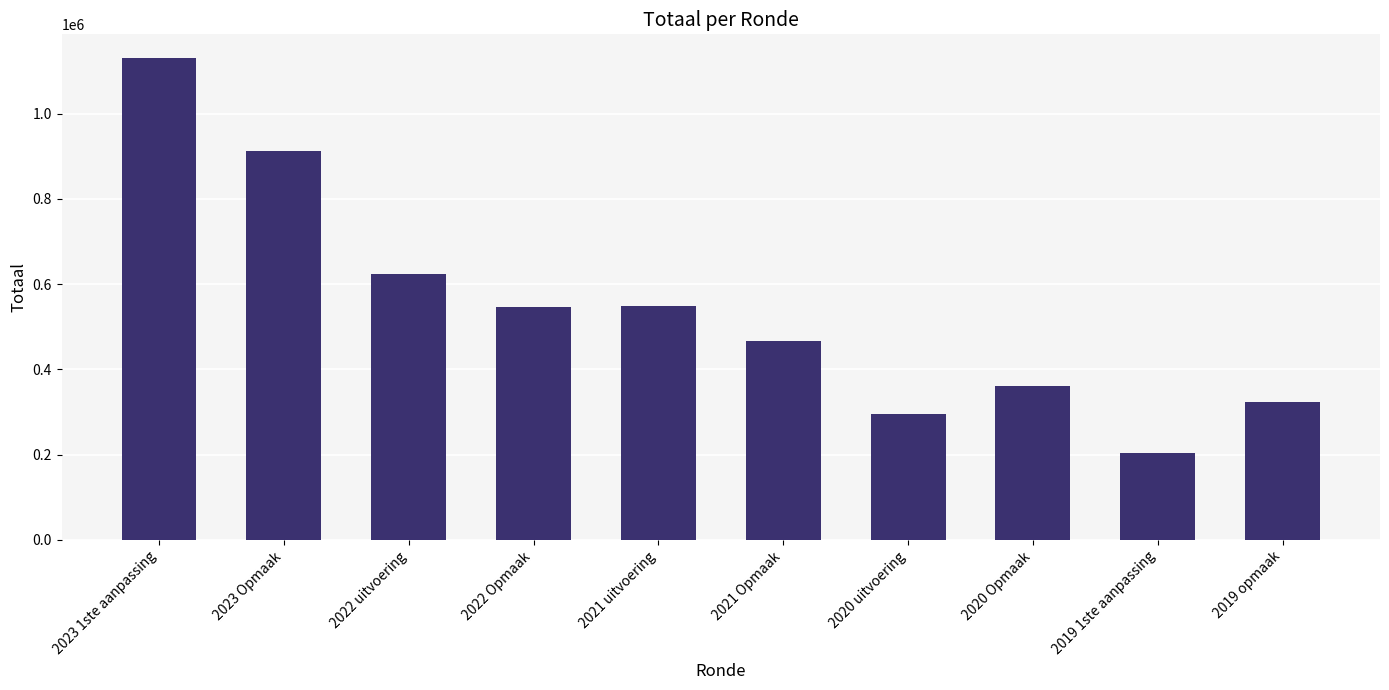

What is the difference between the second highest and second lowest values?

616008